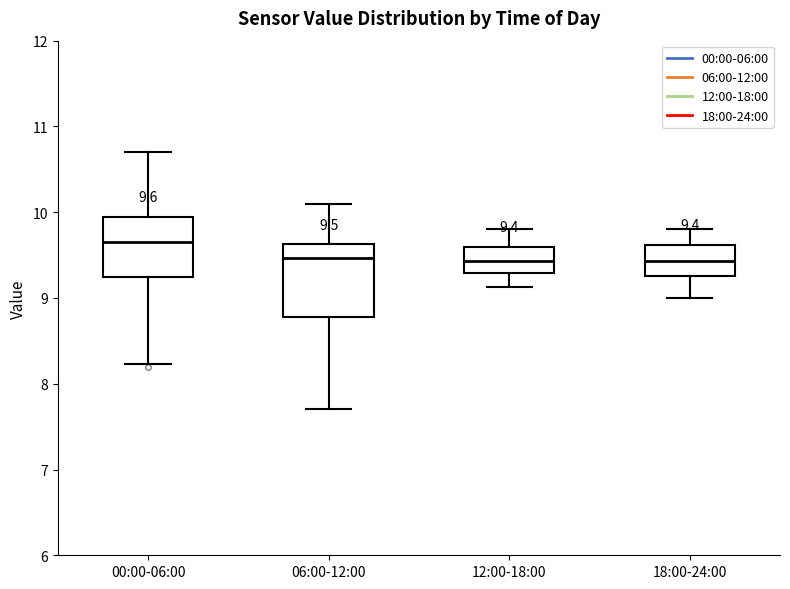

Which box has the highest median line?

00:00-06:00